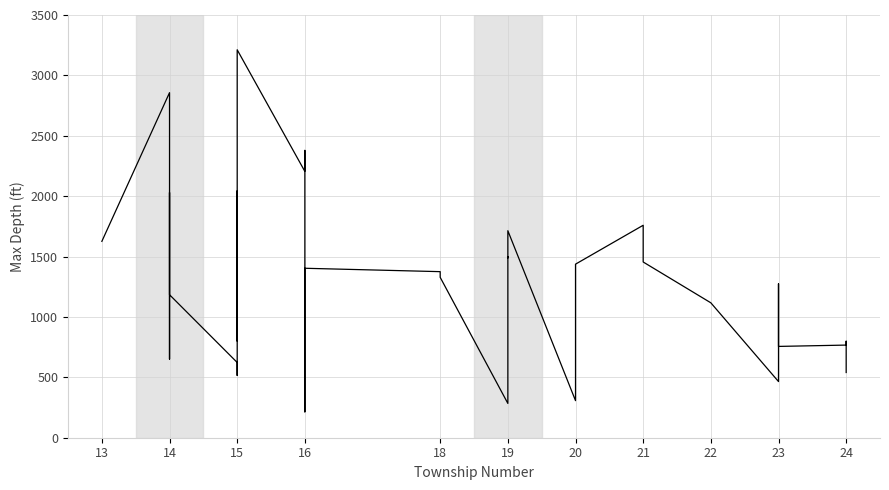

What is the value of the 27th point from the left?

1497